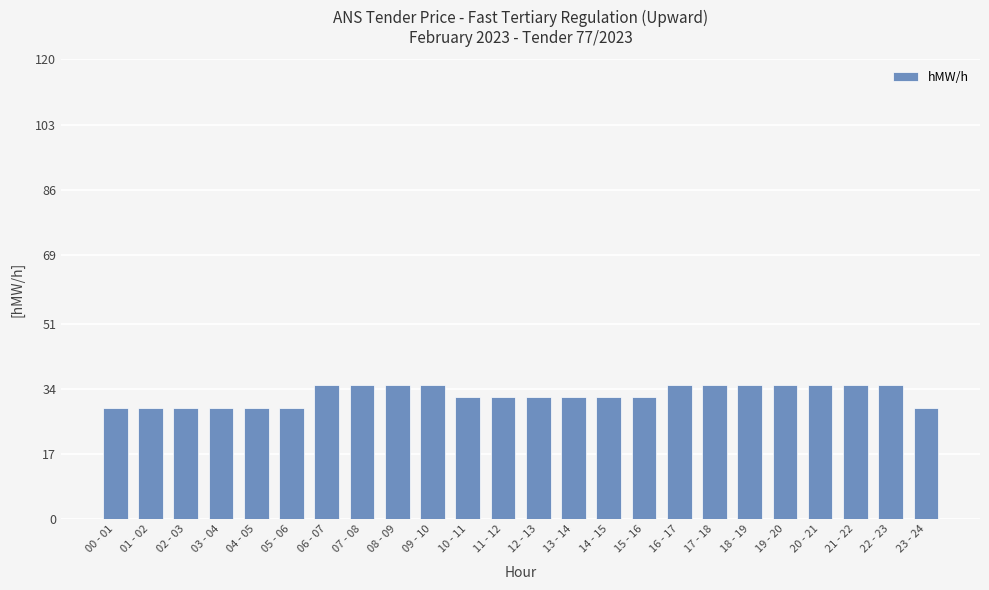

Are the bars horizontal?

No